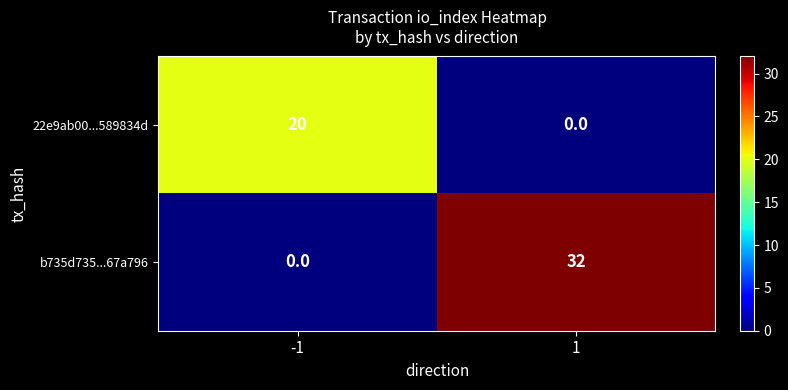

Is the value of 22e9ab00...589834d at -1 greater than the value of b735d735...67a796 at 1?

No